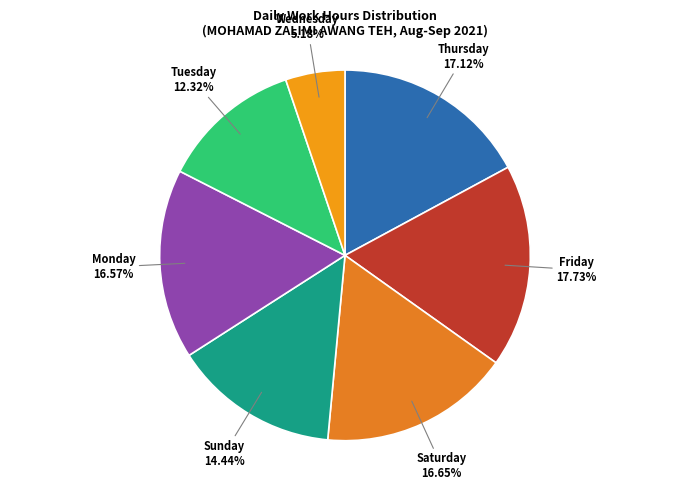

Do Tuesday and Saturday together represent more than half of the pie?

No